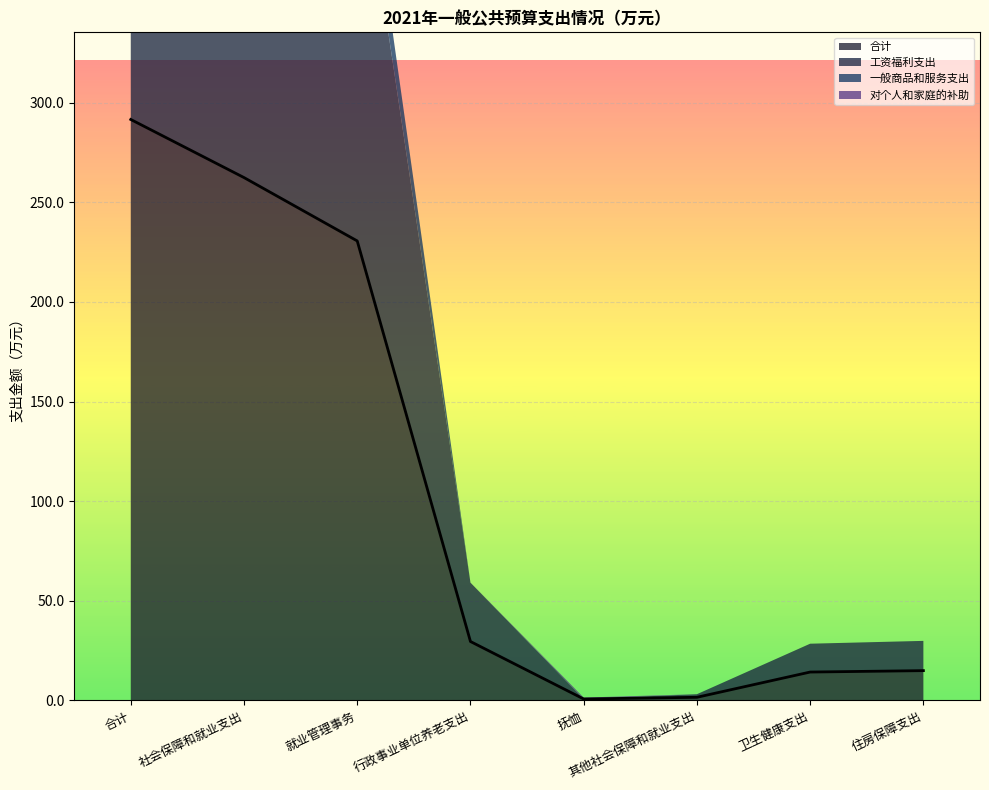

Where is 合计 nearest to the value 146?

就业管理事务